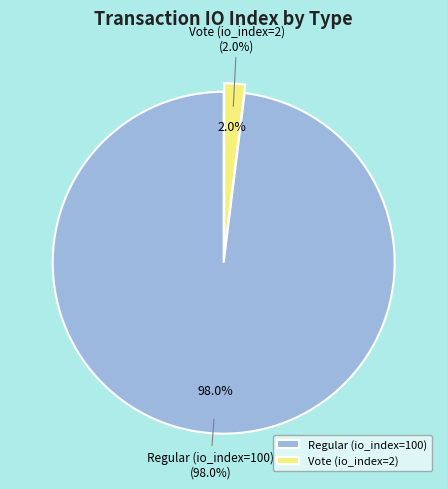

True or false: Regular (io_index=100) accounts for 99% of the total.

False